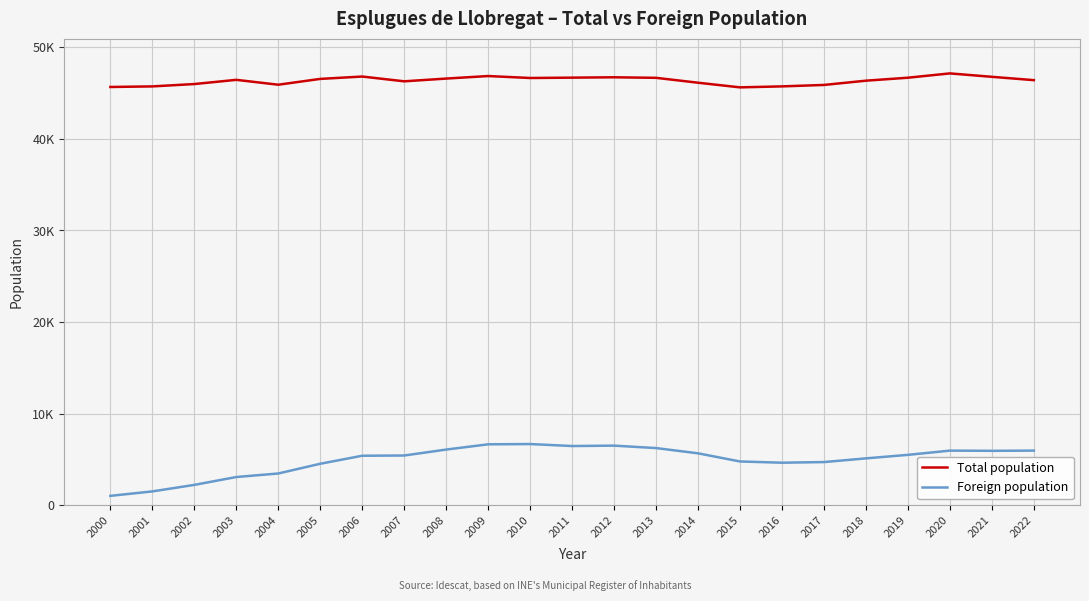

List the series in order of their overall mean, highest first.

Total population, Foreign population